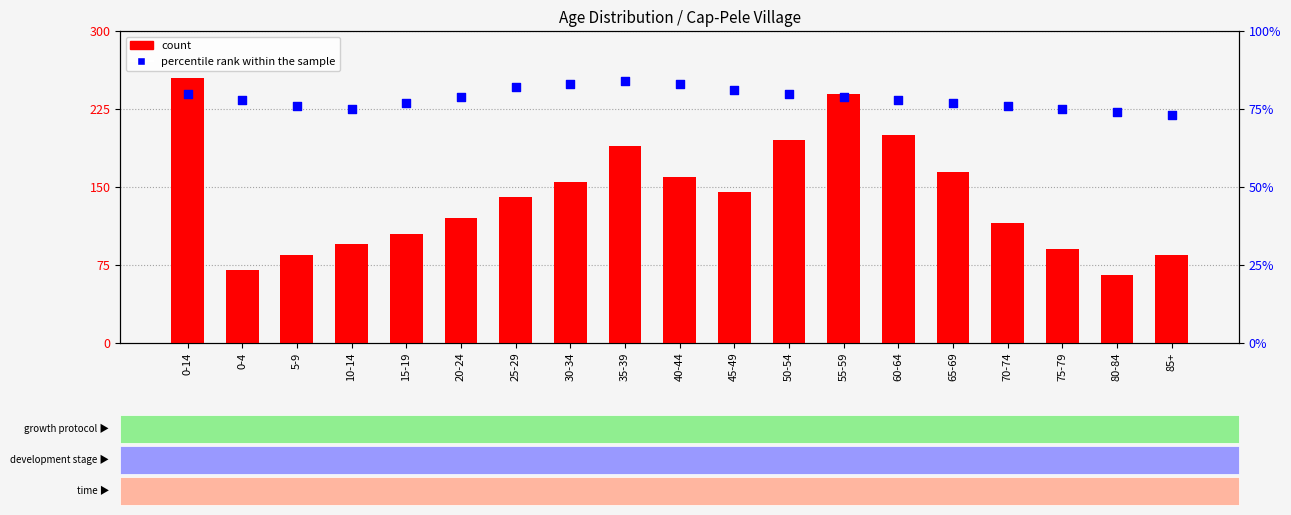

Which series reaches the minimum Y coordinate?

count